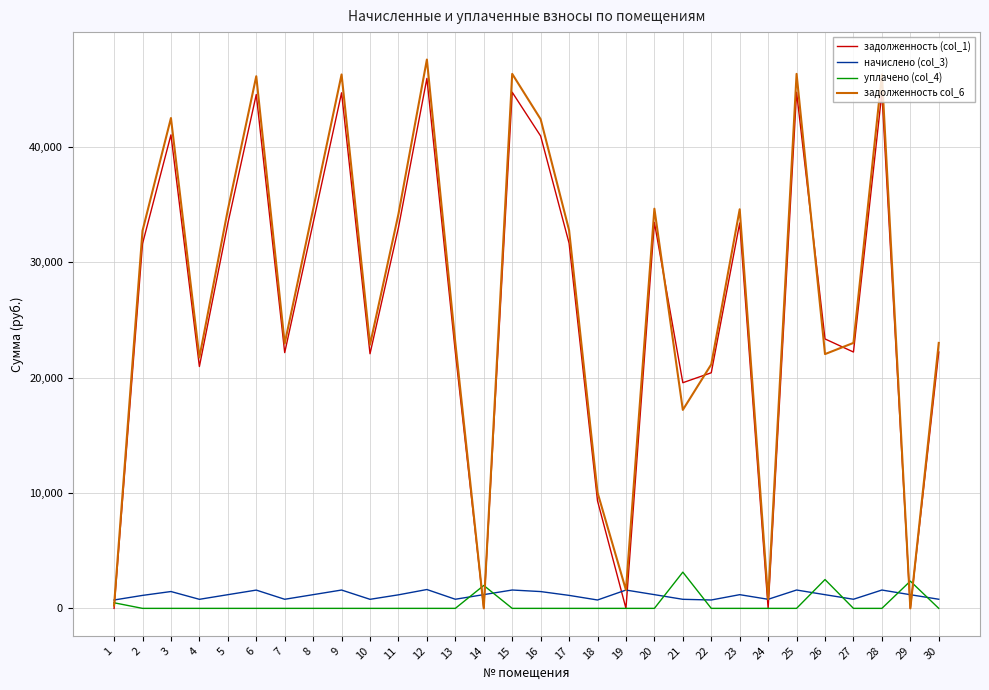

Is this an area chart (filled region under the line)?

No